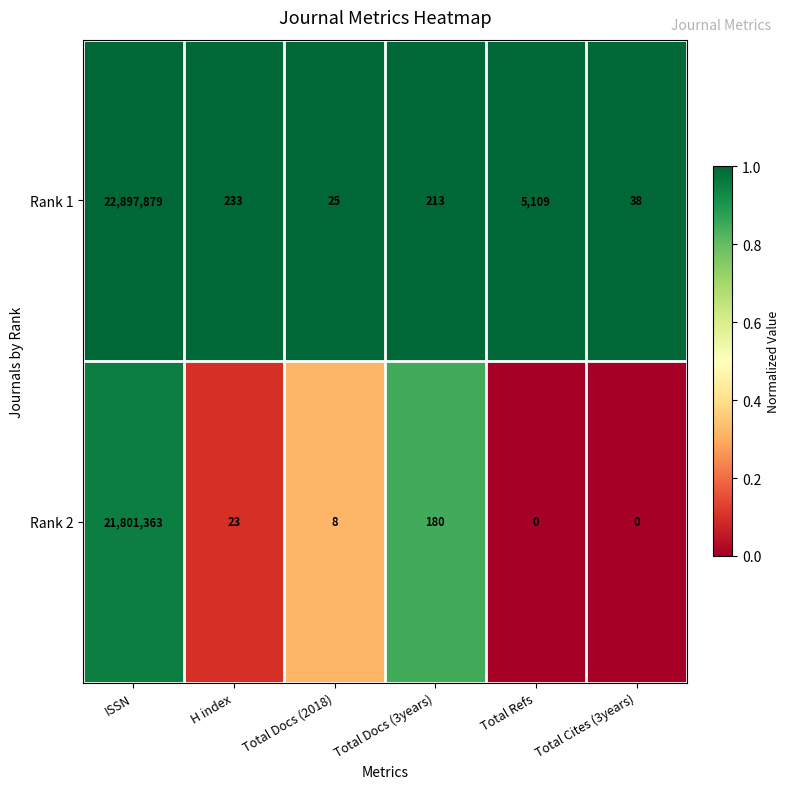

What is the total value across all series at Total Docs (2018)?

33